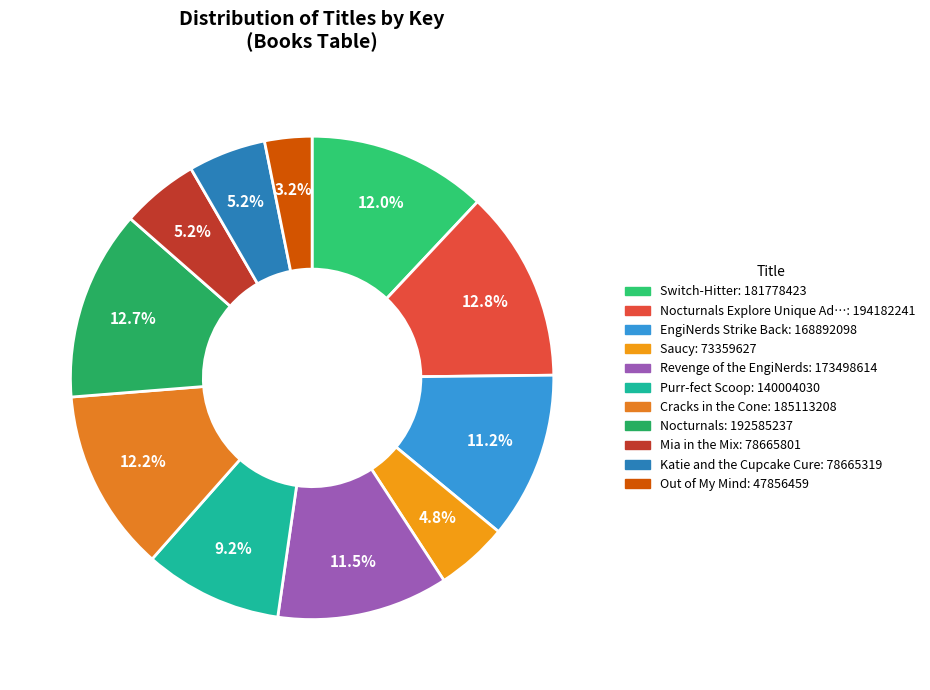

How many segments does this pie chart have?

11